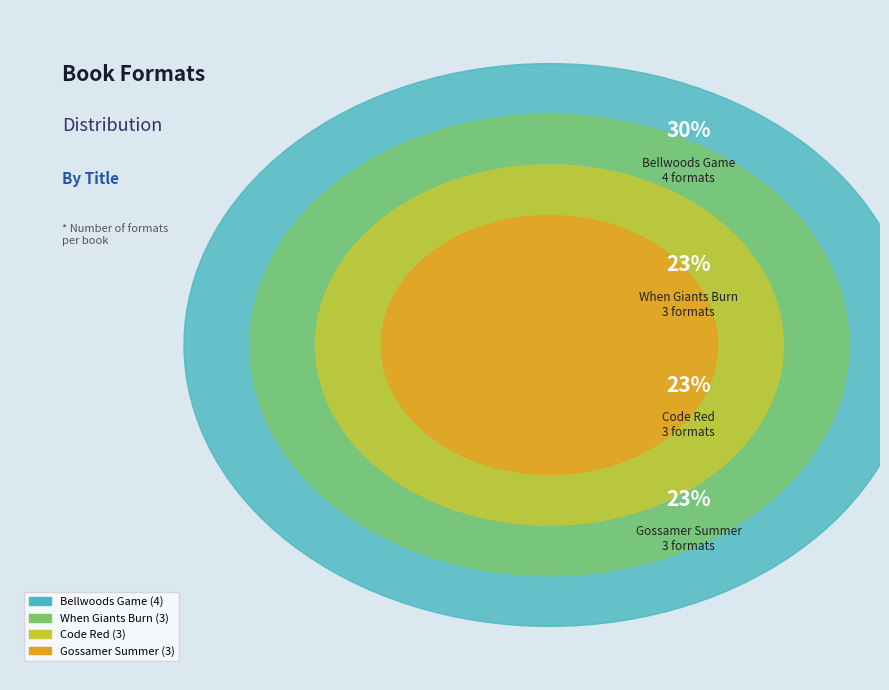

Does Bellwoods Game represent more than half of the total?

No